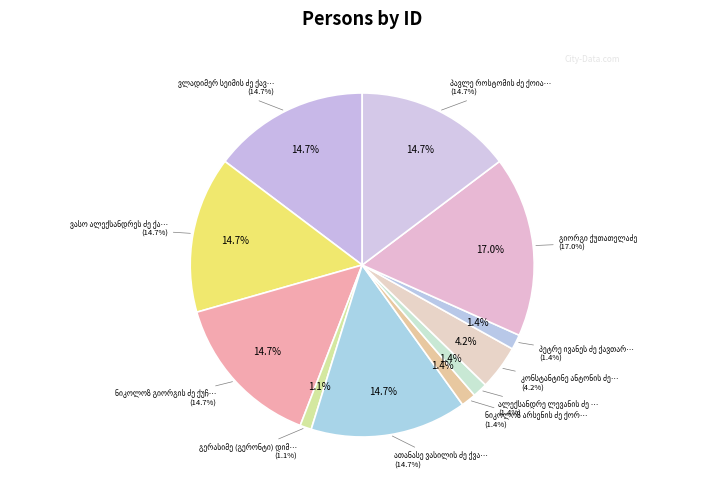

To the nearest percent, what is the combined percentage of ვლადიმერ სეიმის ძე ქავთარაძე and გიორგი ქუთათელაძე?

32%